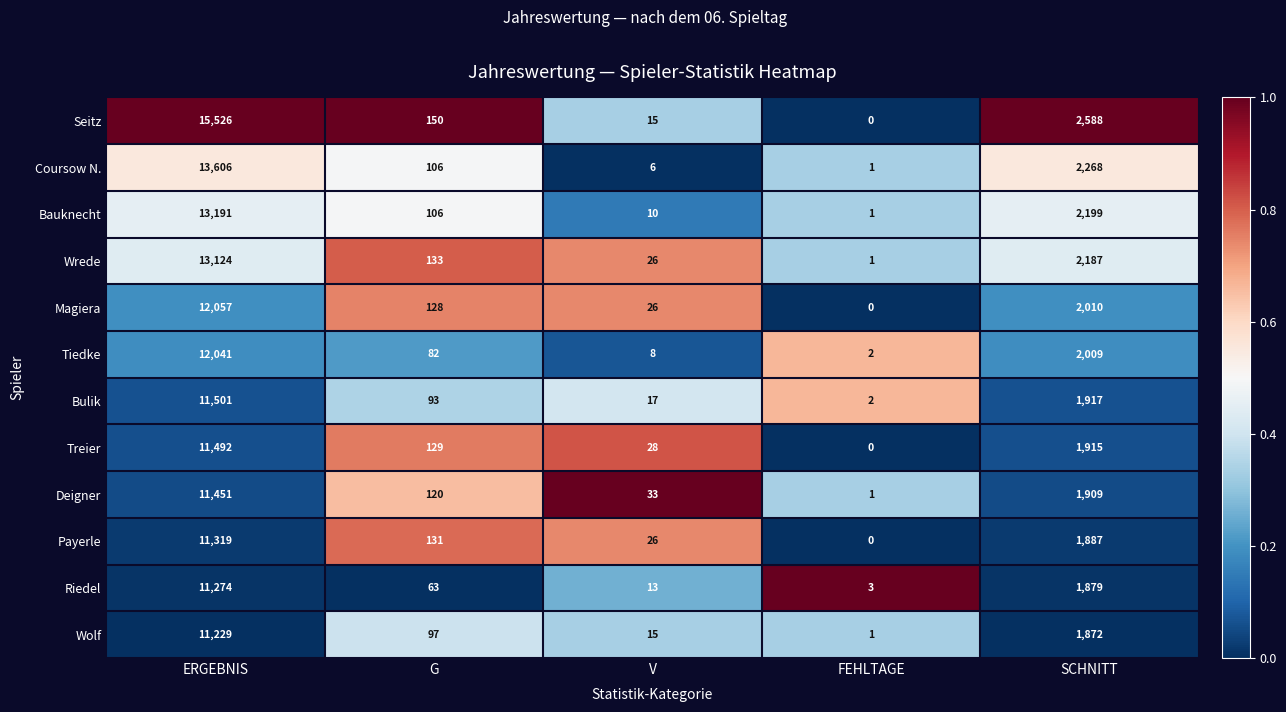

What is the difference between the Bulik values at FEHLTAGE and G?

91